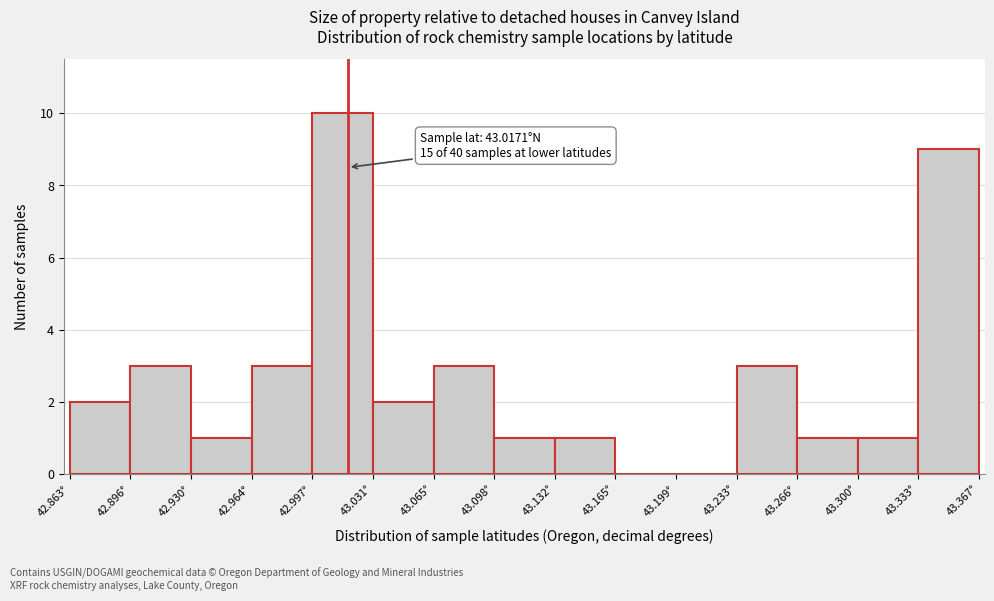

Over which range of the x-axis is the bar tallest?

42.995 to 43.030